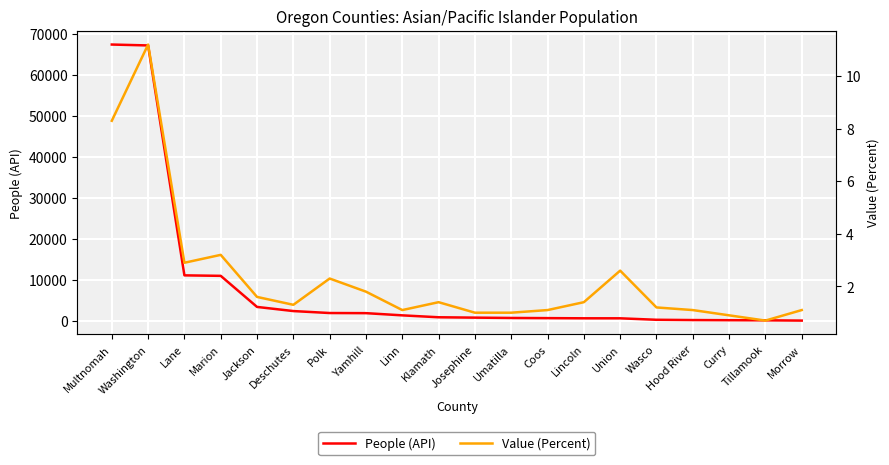

What is the average value of the People (API) series?

8684